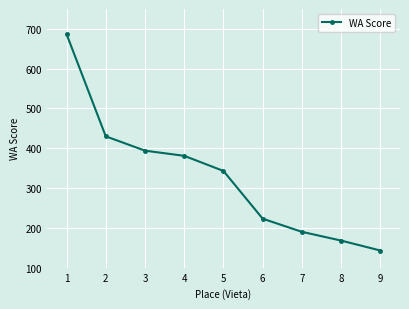

What is the value of the 8th point from the left?

168